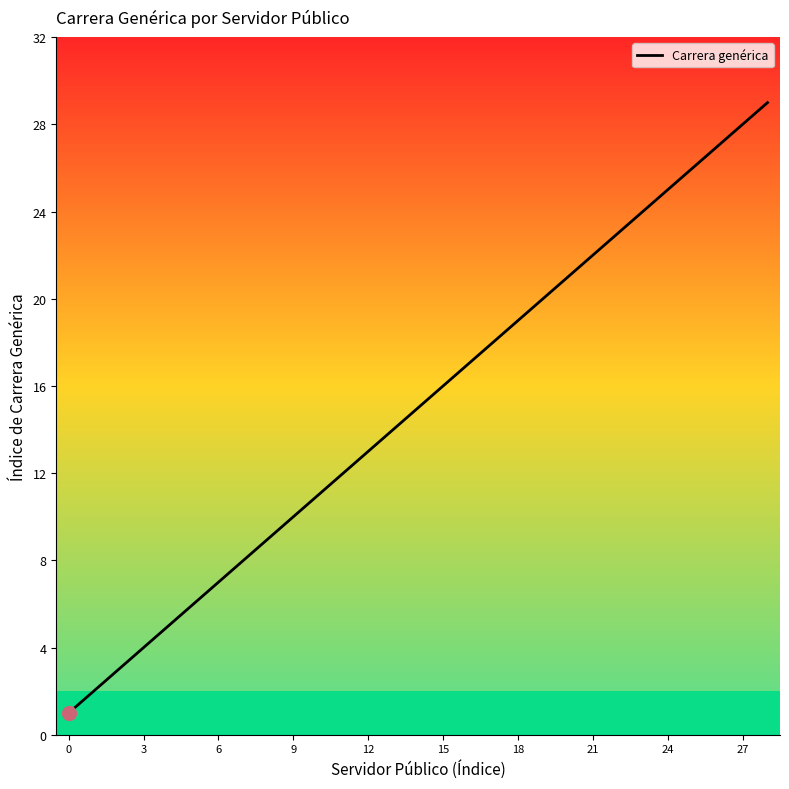

What is the difference between the maximum and minimum values?

28